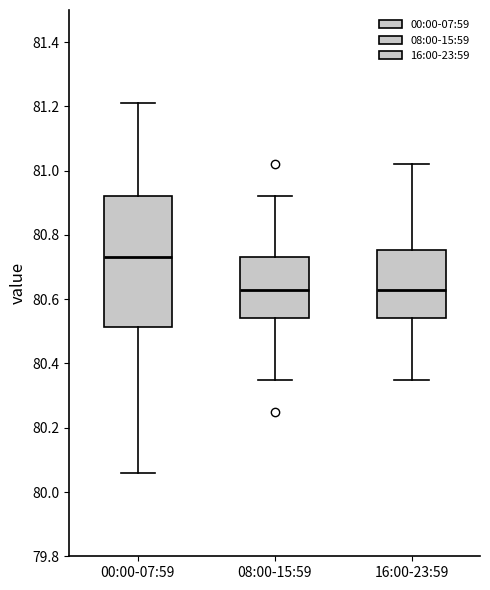

Which box is the tallest, from its lower edge to its upper edge?

00:00-07:59